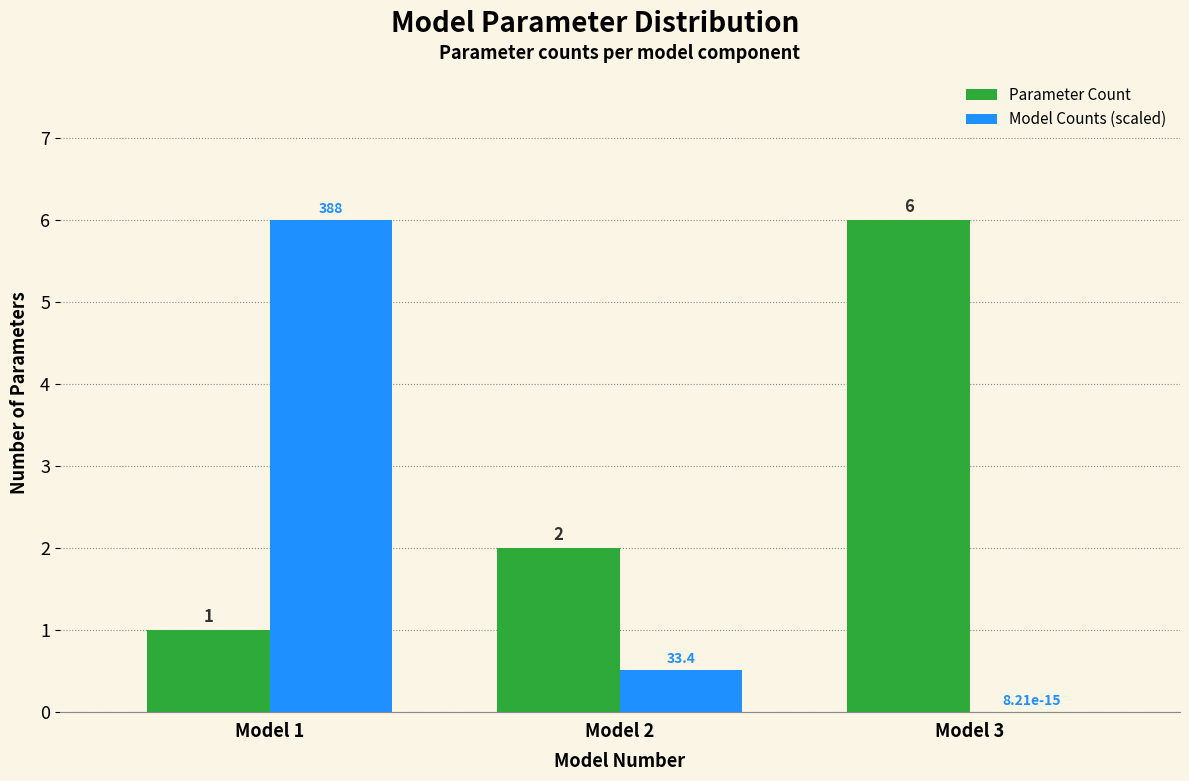

At which category is the sum across all series the highest?

Model 1